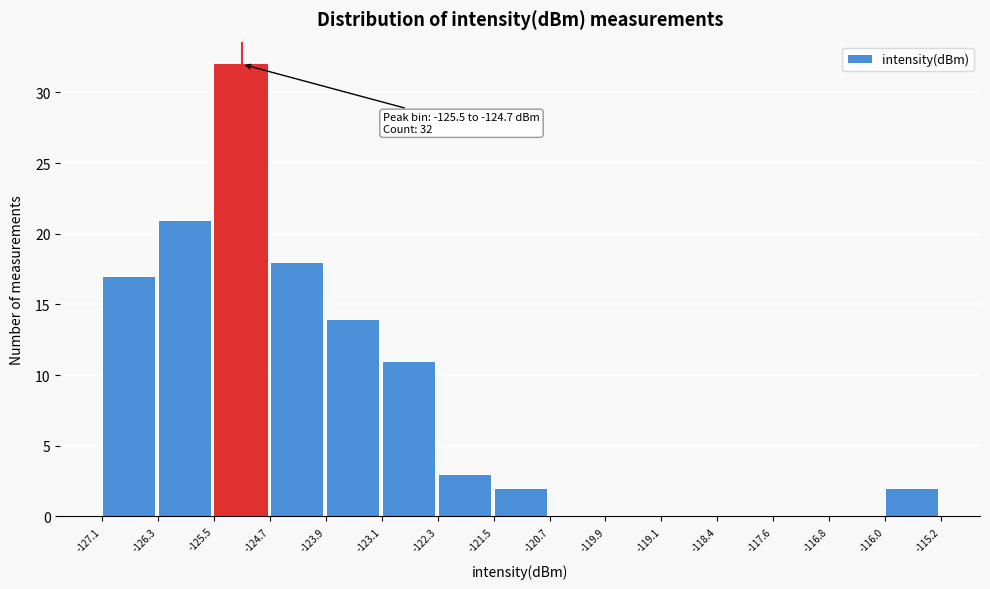

Which range on the x-axis has the tallest bar?

-125.5 to -124.7